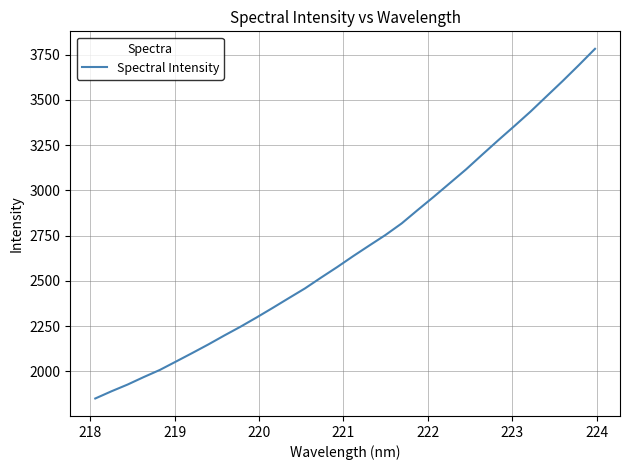

What is the difference between the maximum and minimum values?

1933.6